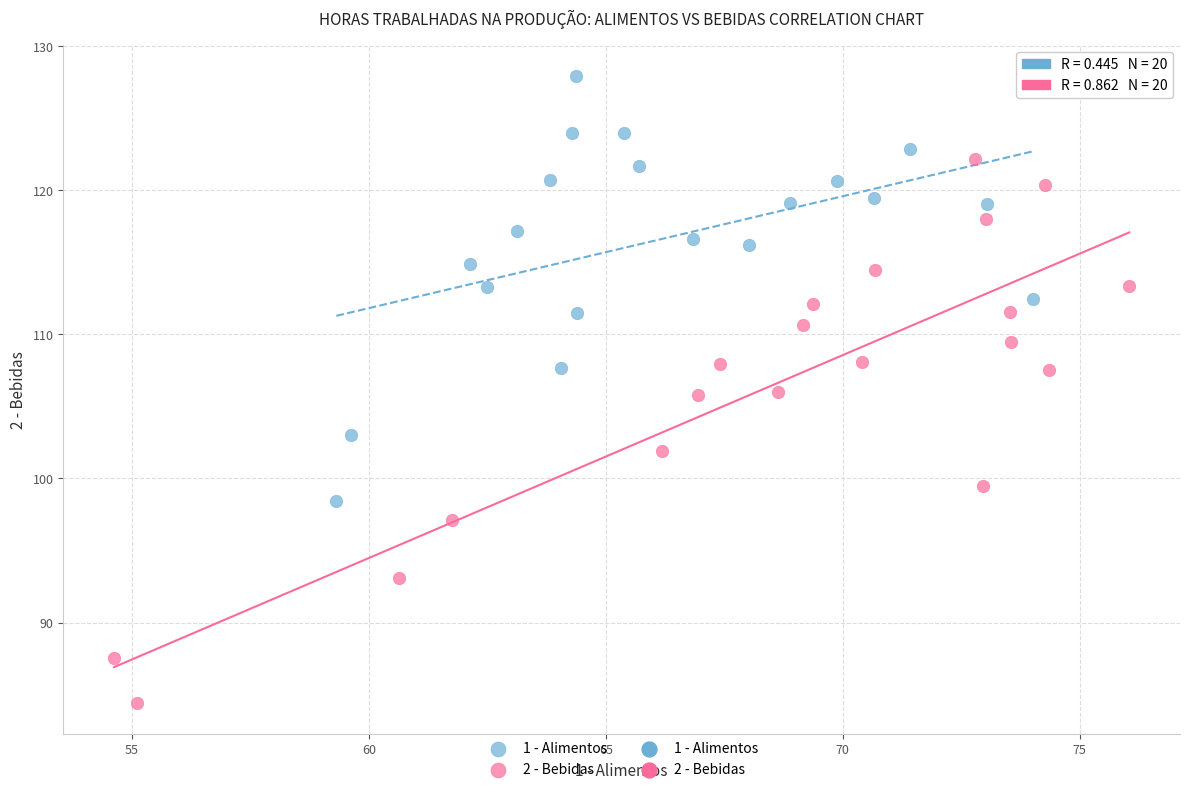

Which series reaches the minimum Y coordinate?

2 - Bebidas